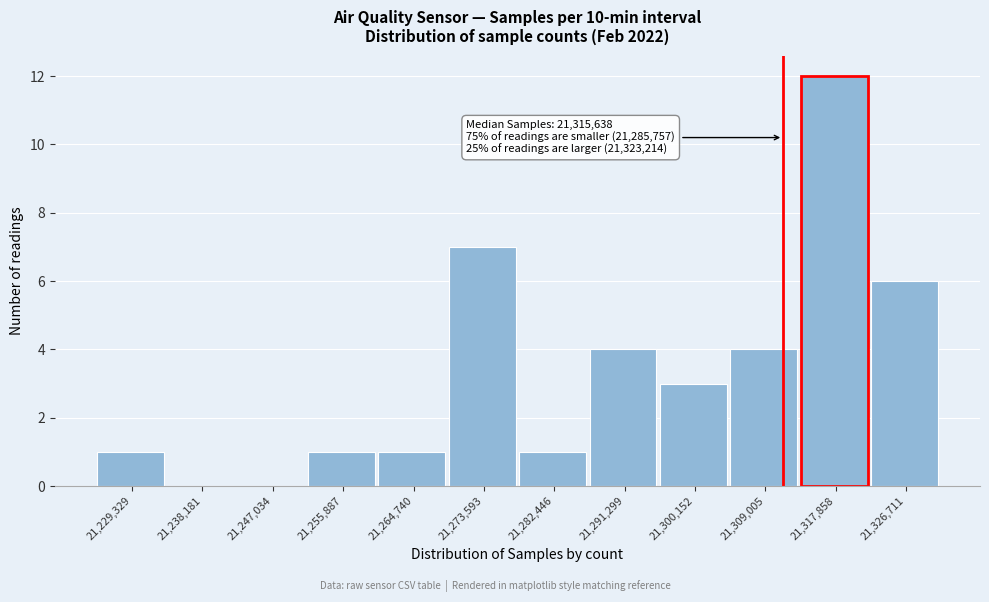

Reading right to left, what are all the values shown in this chart?

21,326,711=6	21,317,858=12	21,309,005=4	21,300,152=3	21,291,299=4	21,282,446=1	21,273,593=7	21,264,740=1	21,255,887=1	21,247,034=0	21,238,181=0	21,229,329=1